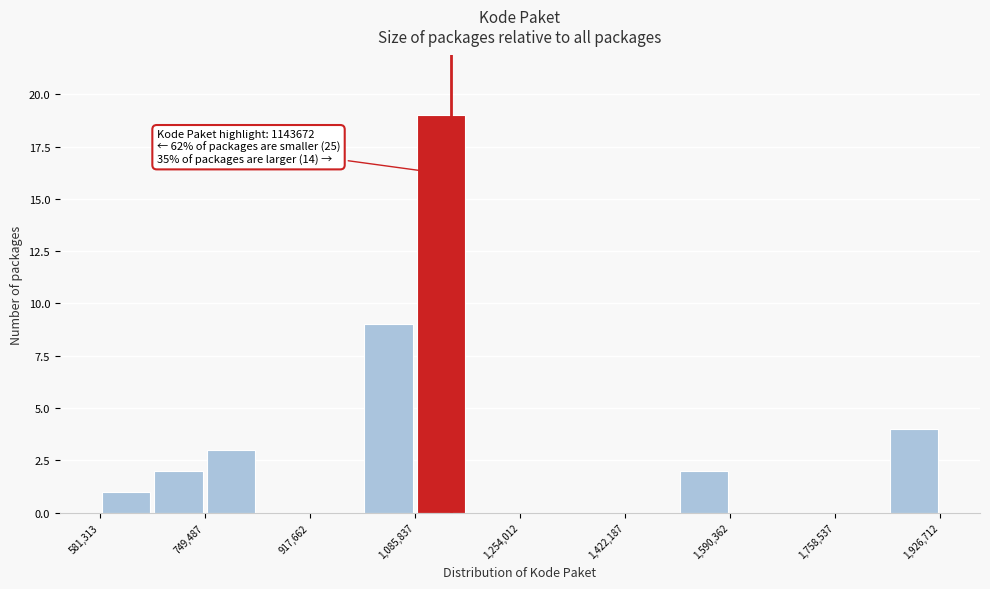

Over which range of the x-axis is the bar tallest?

1080000 to 1160000